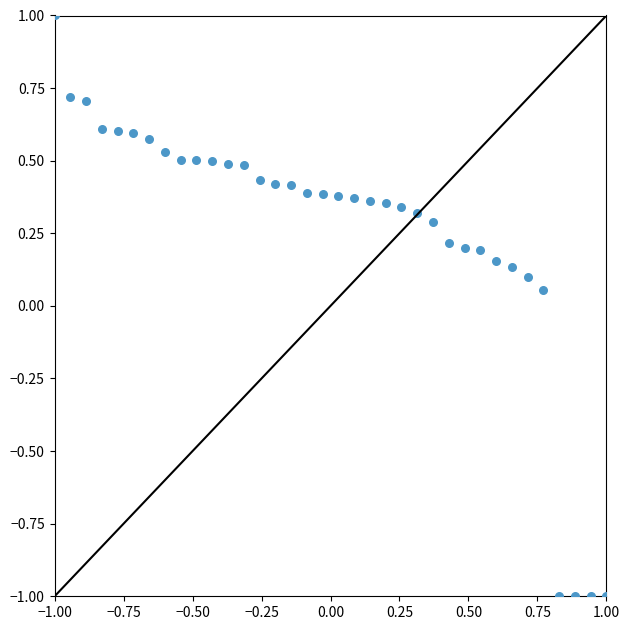

What is the range of Y values (max minus min)?

2.0